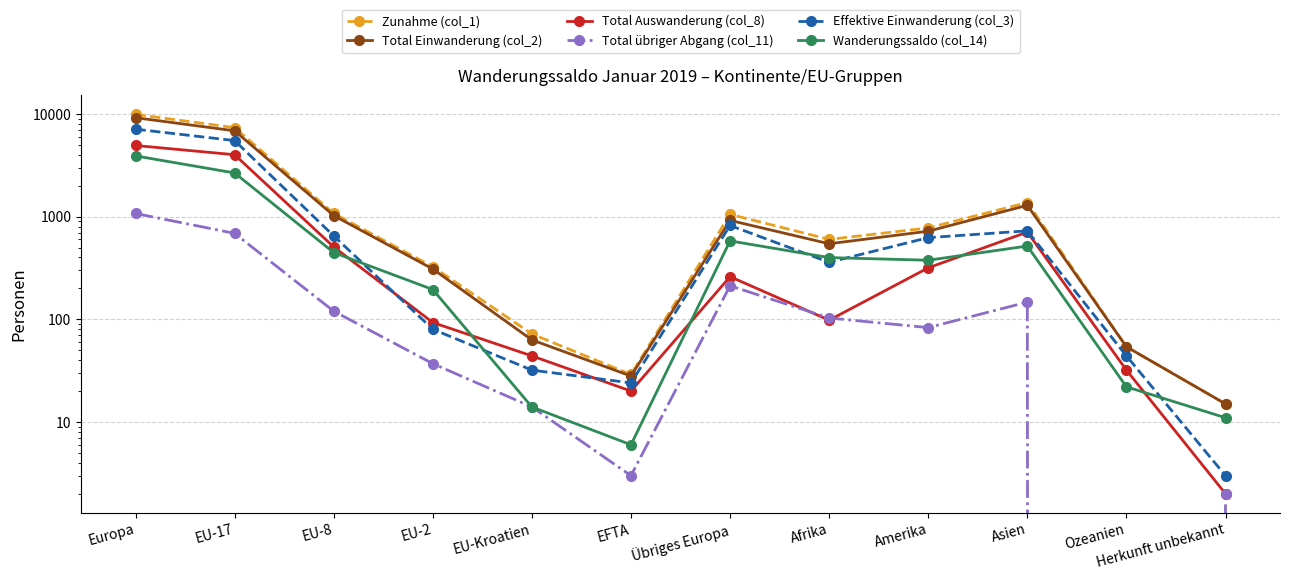

How many values in the Zunahme (col_1) series are below 776?

6